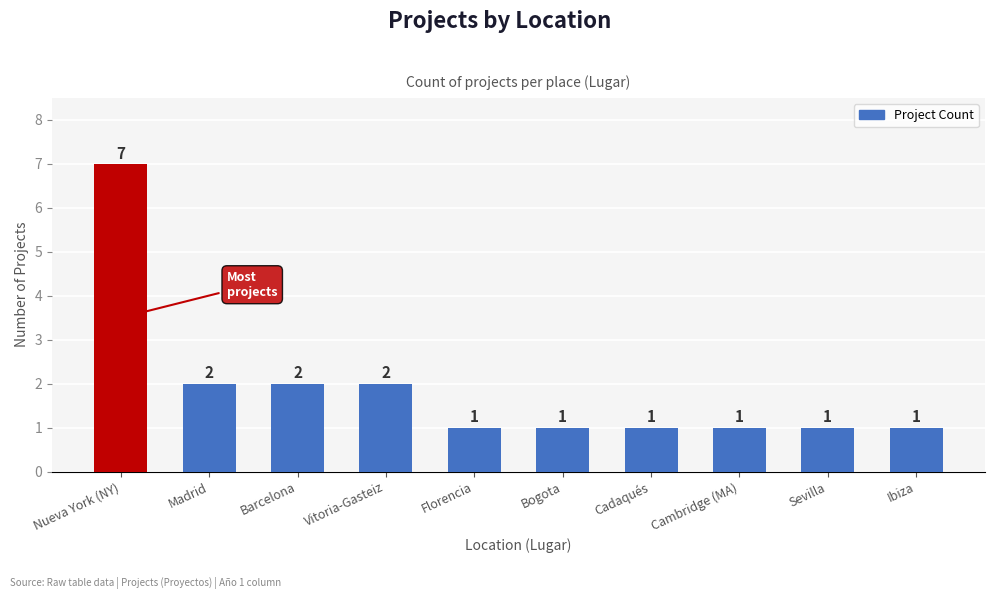

Reading left to right, what are all the values shown in this chart?

Nueva York (NY)=7	Madrid=2	Barcelona=2	Vitoria-Gasteiz=2	Florencia=1	Bogota=1	Cadaqués=1	Cambridge (MA)=1	Sevilla=1	Ibiza=1